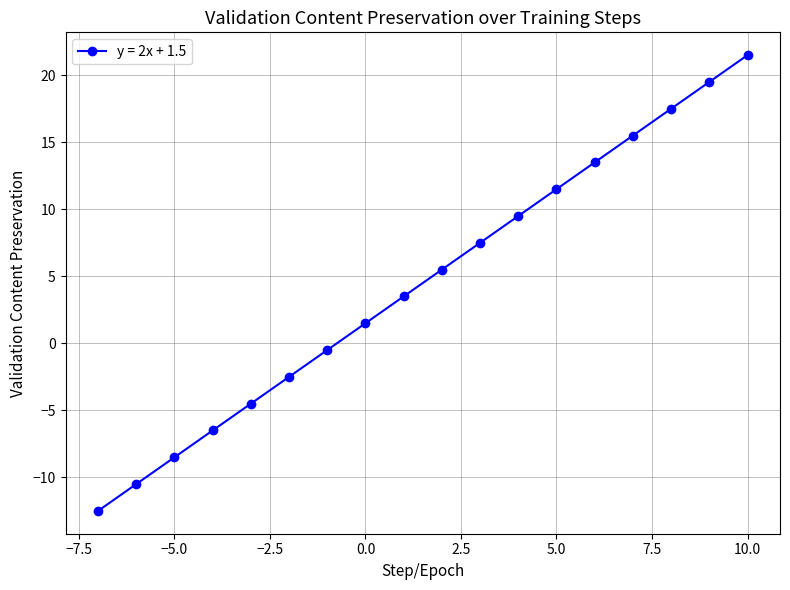

What is the difference between the maximum and second lowest values?

32.0